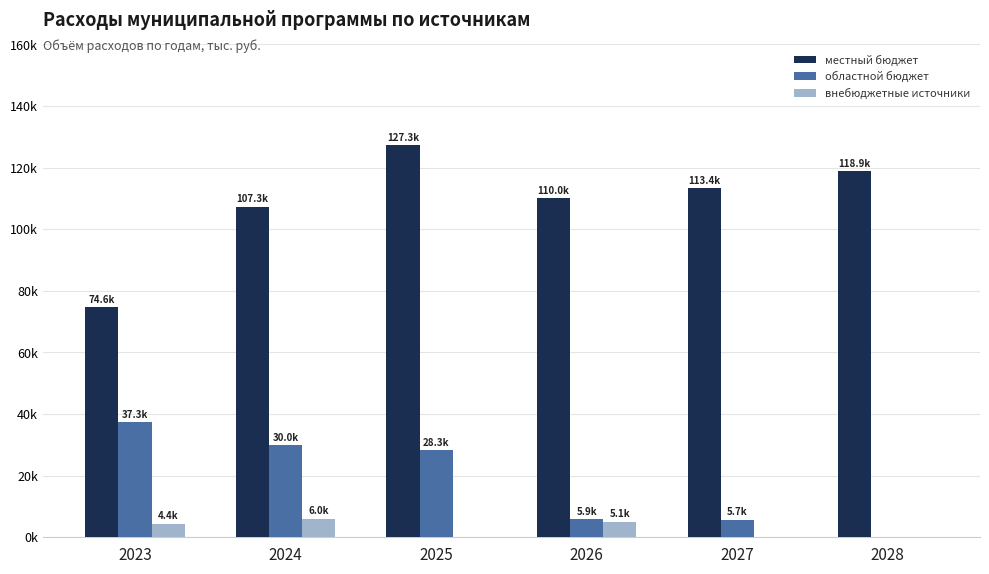

Between 2023 and 2027, which series saw the biggest shift?

местный бюджет